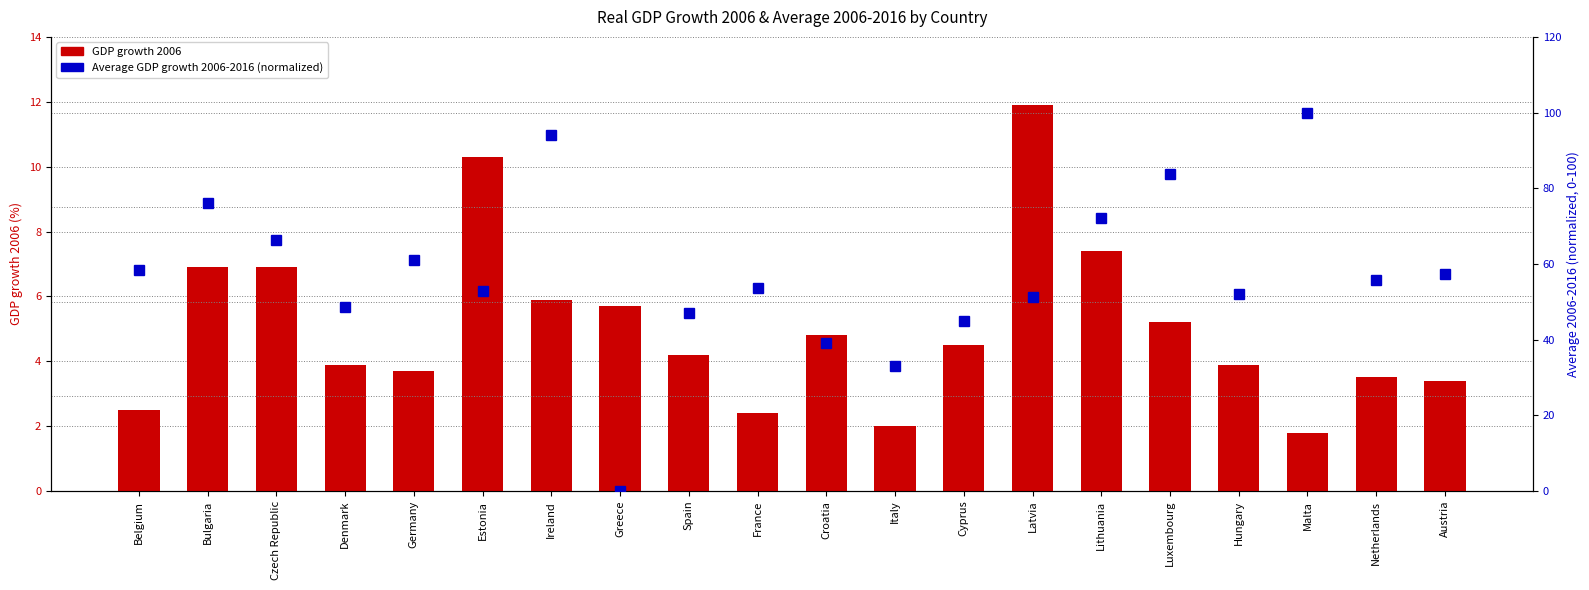

At how many categories does at least one series exceed 91?

2